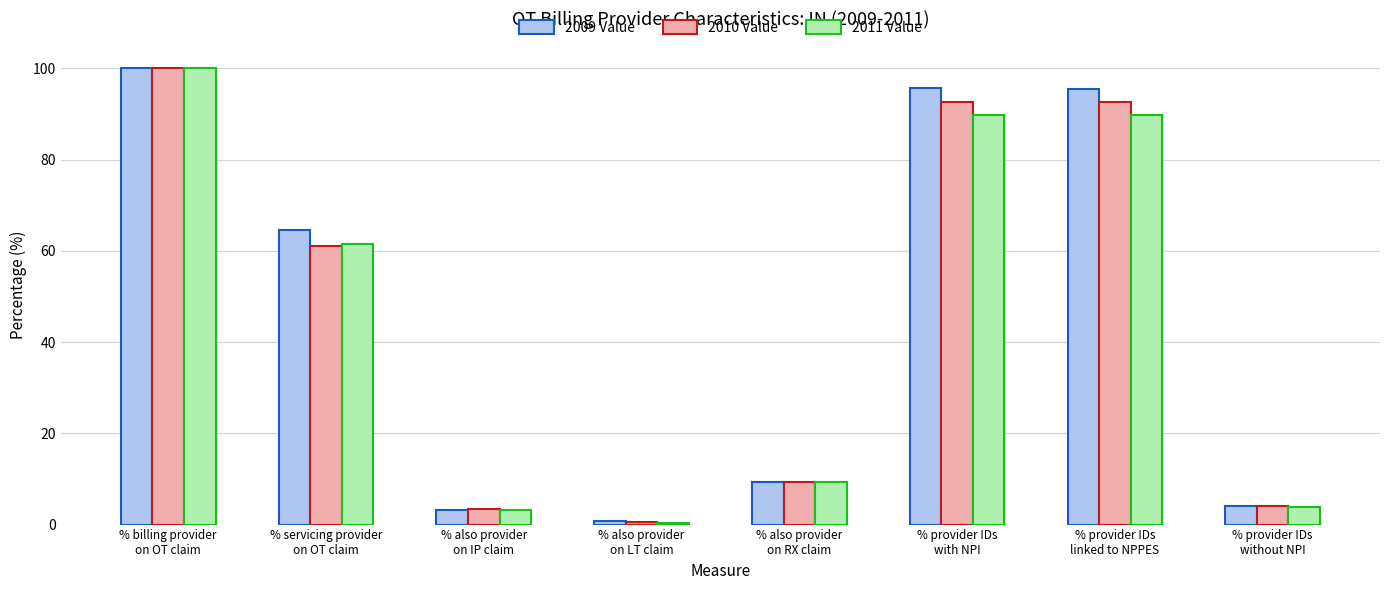

What are all the series names shown in the legend?

2009 Value, 2010 Value, 2011 Value